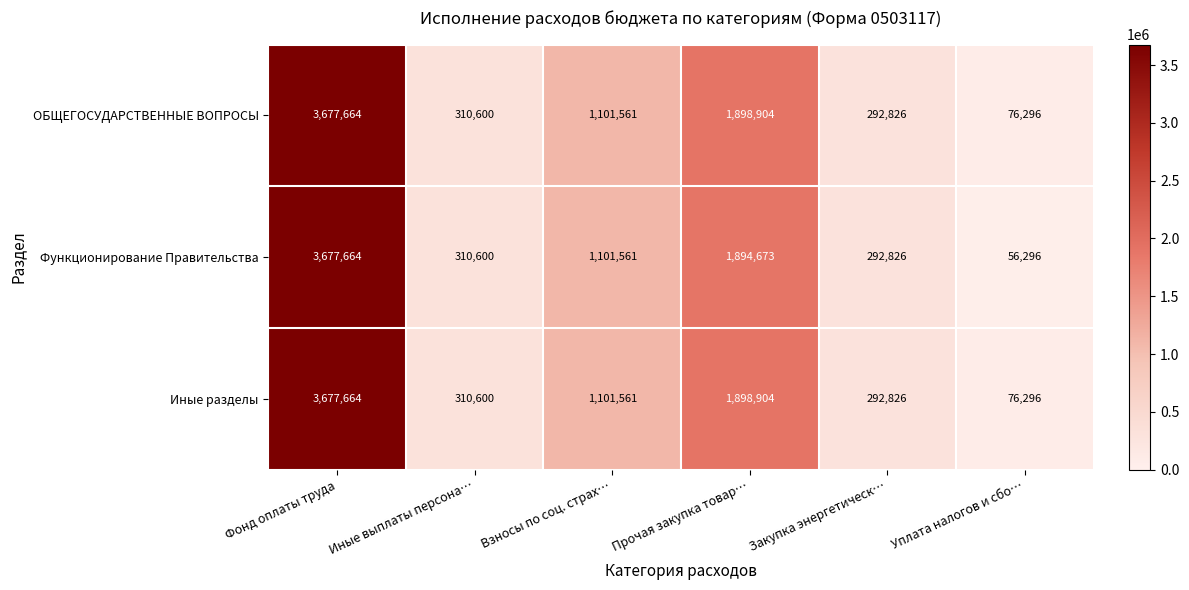

What is the smallest value displayed?

56296